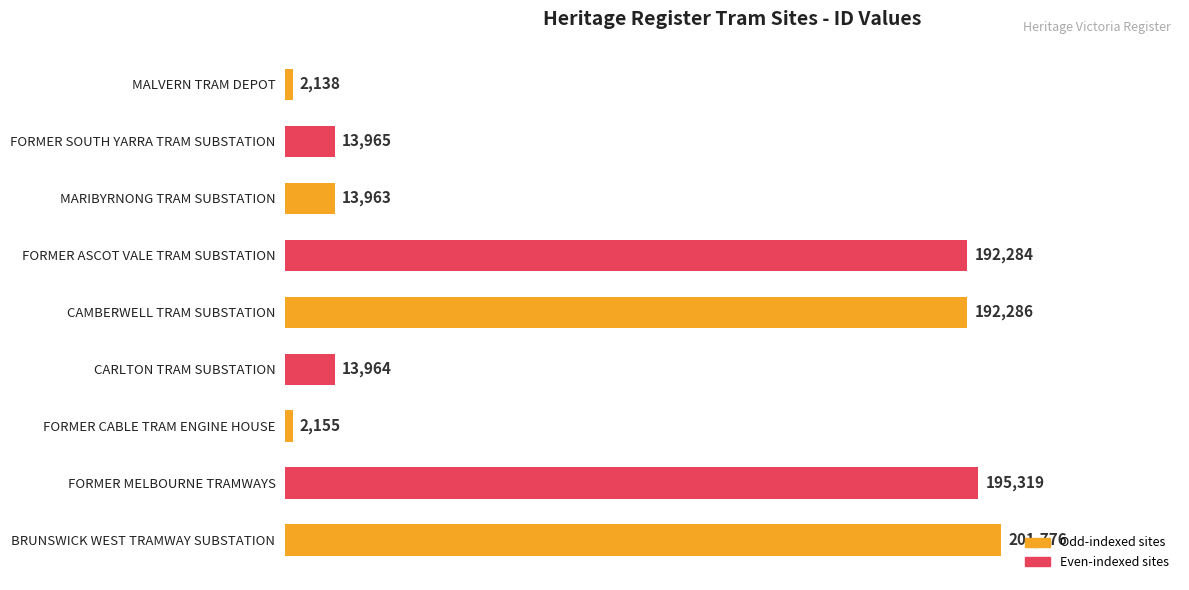

What value does the data have at FORMER ASCOT VALE TRAM SUBSTATION, to the nearest 50?

192300